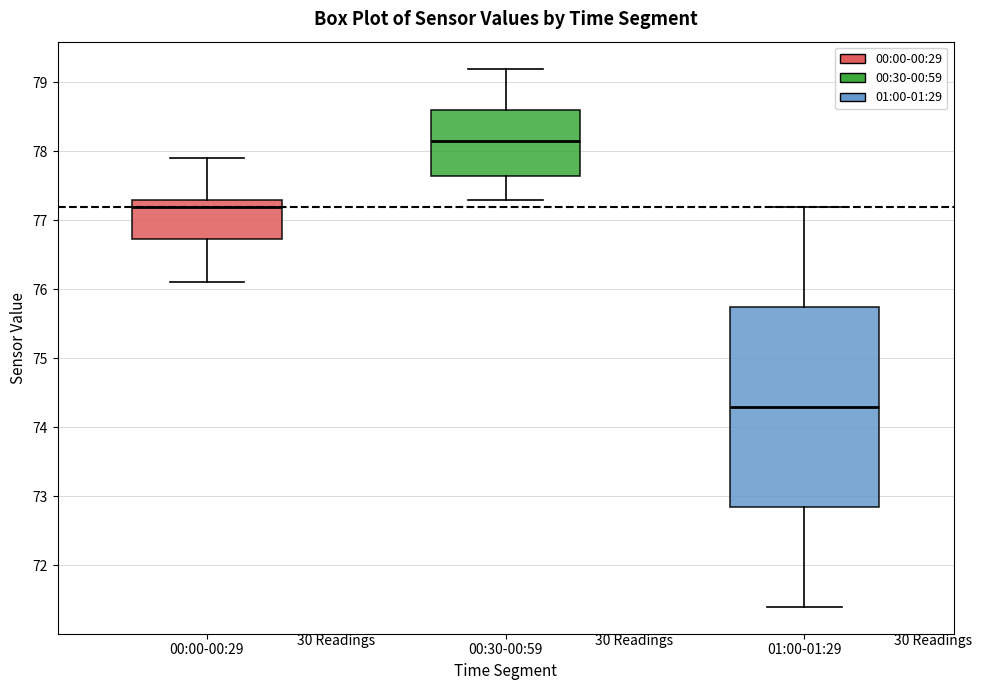

Reading left to right, read every box against the y-axis: the position of its median line, the range the box covers, and the ends of its whiskers. The values are not printed on the chart, so give them approximately, as read against the axis.

00:00-00:29: median 77.2, box 76.7 to 77.3, whiskers 76.1 to 77.9
00:30-00:59: median 78.2, box 77.7 to 78.6, whiskers 77.3 to 79.2
01:00-01:29: median 74.3, box 72.9 to 75.8, whiskers 71.4 to 77.2